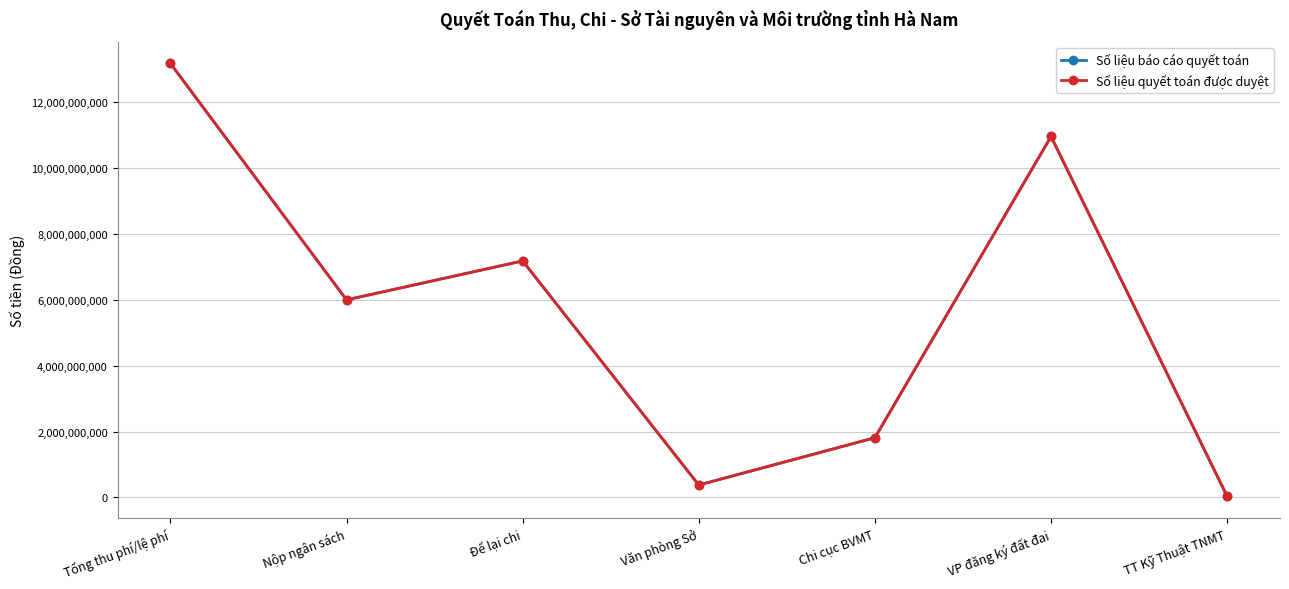

Does the chart have visible grid lines?

Yes